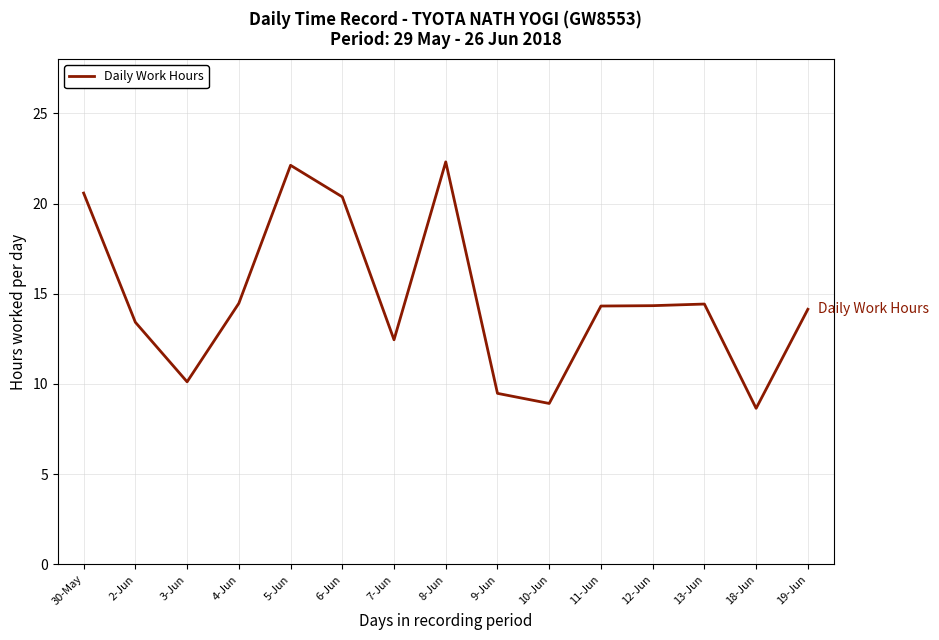

What is the difference between the values at 30-May and 5-Jun?

1.5